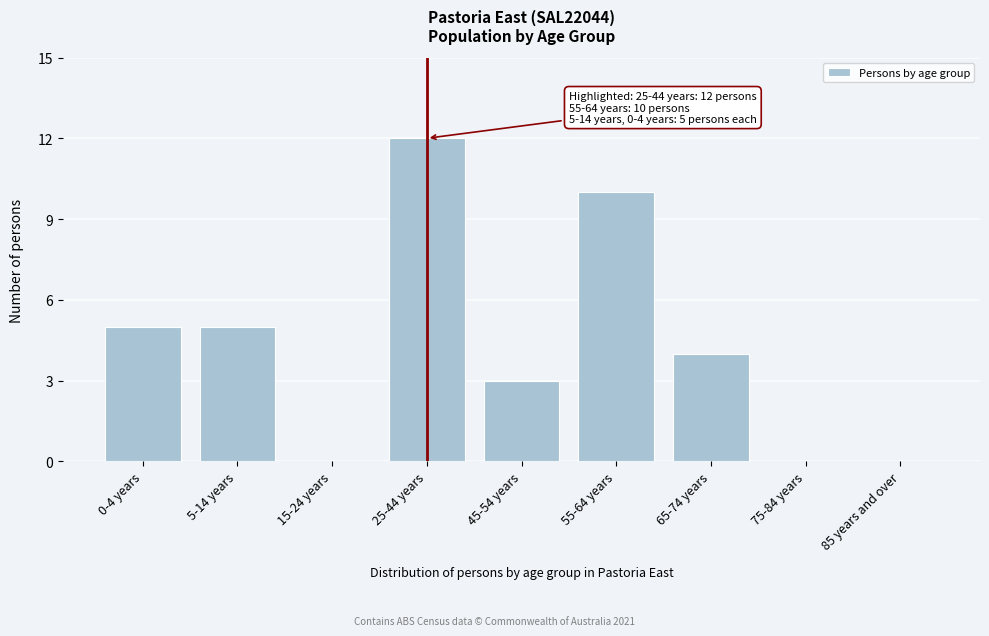

Reading left to right, list all the values displayed in this chart.

0-4 years=5	5-14 years=5	15-24 years=0	25-44 years=12	45-54 years=3	55-64 years=10	65-74 years=4	75-84 years=0	85 years and over=0